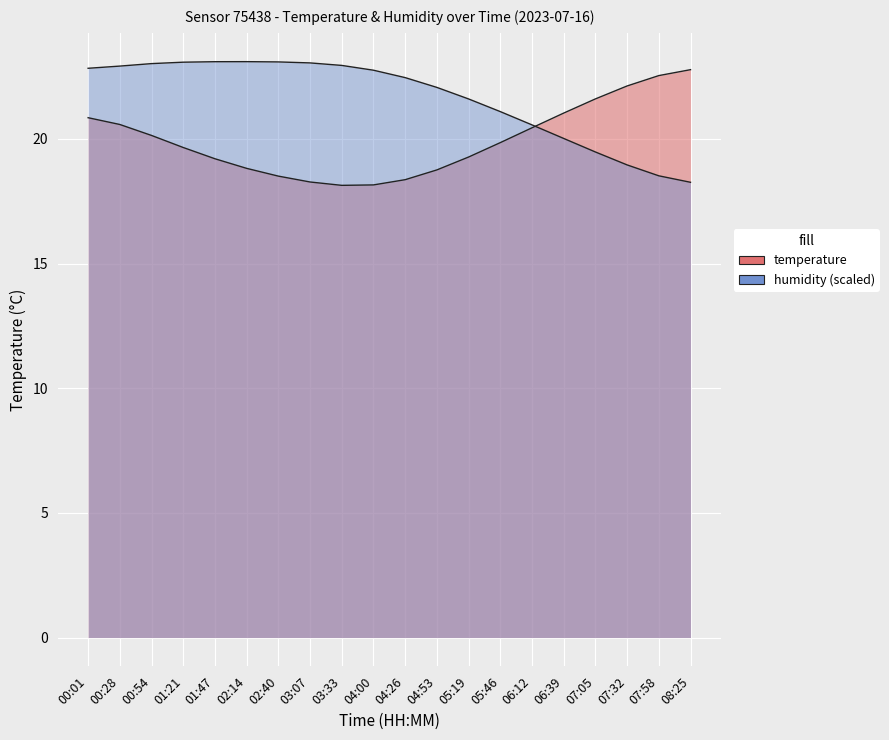

What is the label of the 19th point from the left?

07:58